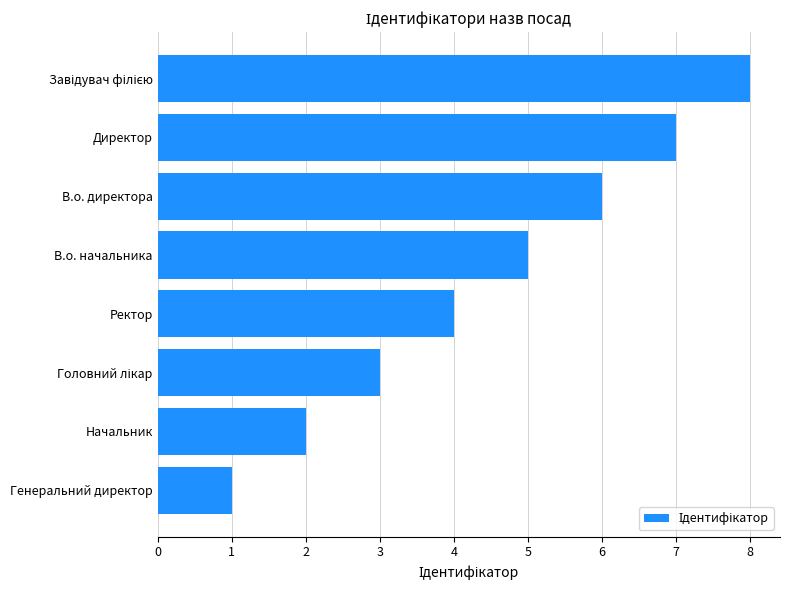

What is the difference between the maximum and minimum values?

7